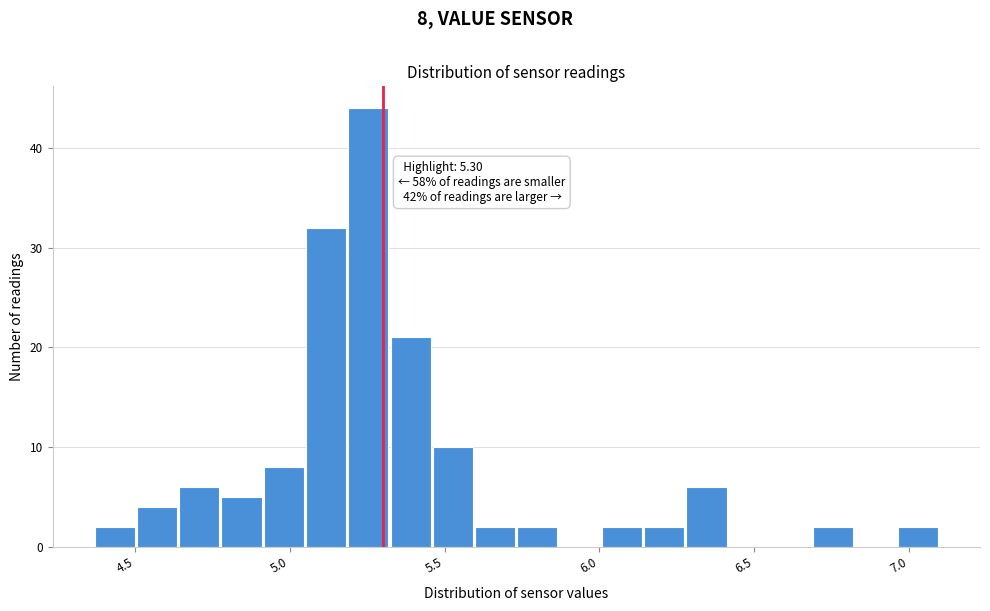

Read against the x-axis, roughly where is the centre of the tallest bar?

5.25